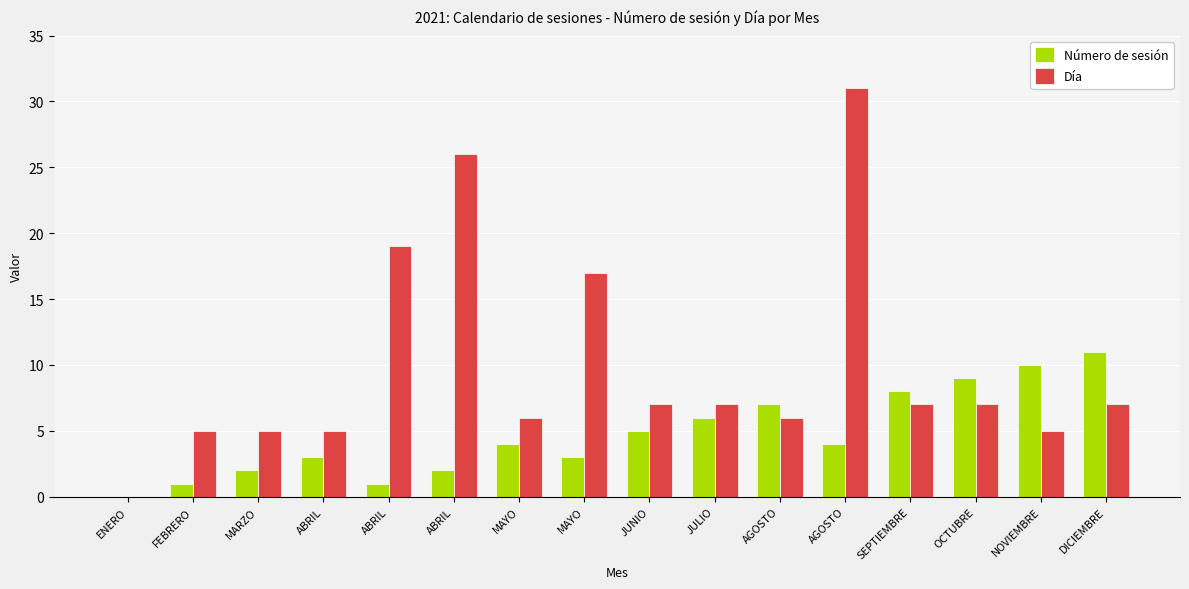

What is the difference between the maximum and minimum values in the Número de sesión series?

11